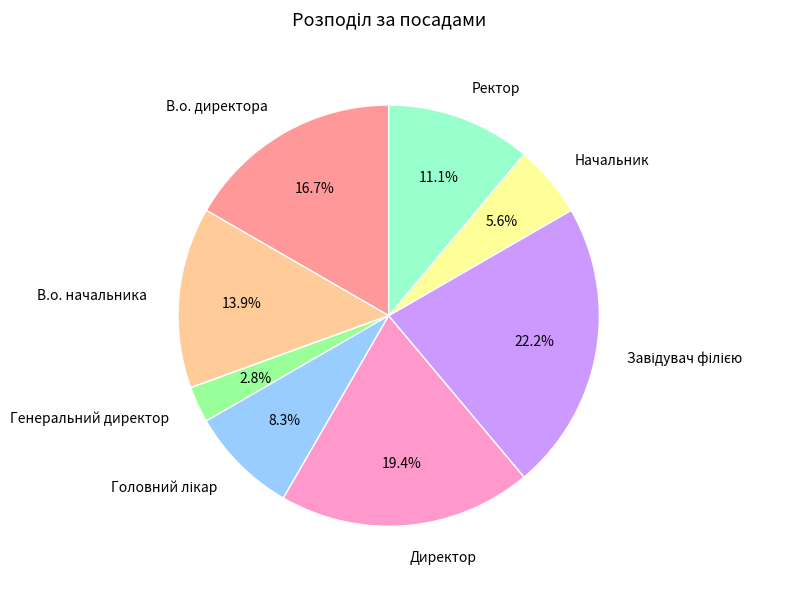

Which category has the smallest portion of the pie?

Генеральний директор